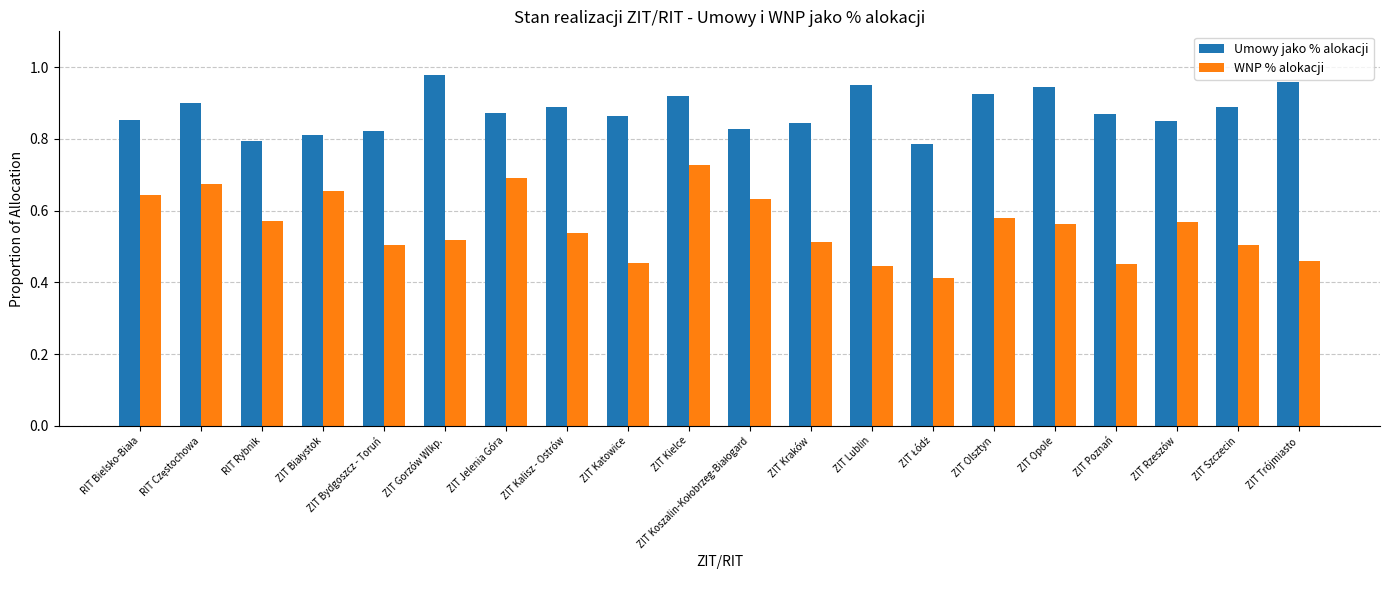

Between ZIT Bydgoszcz - Toruń and ZIT Opole, which series saw the biggest shift?

Umowy jako % alokacji